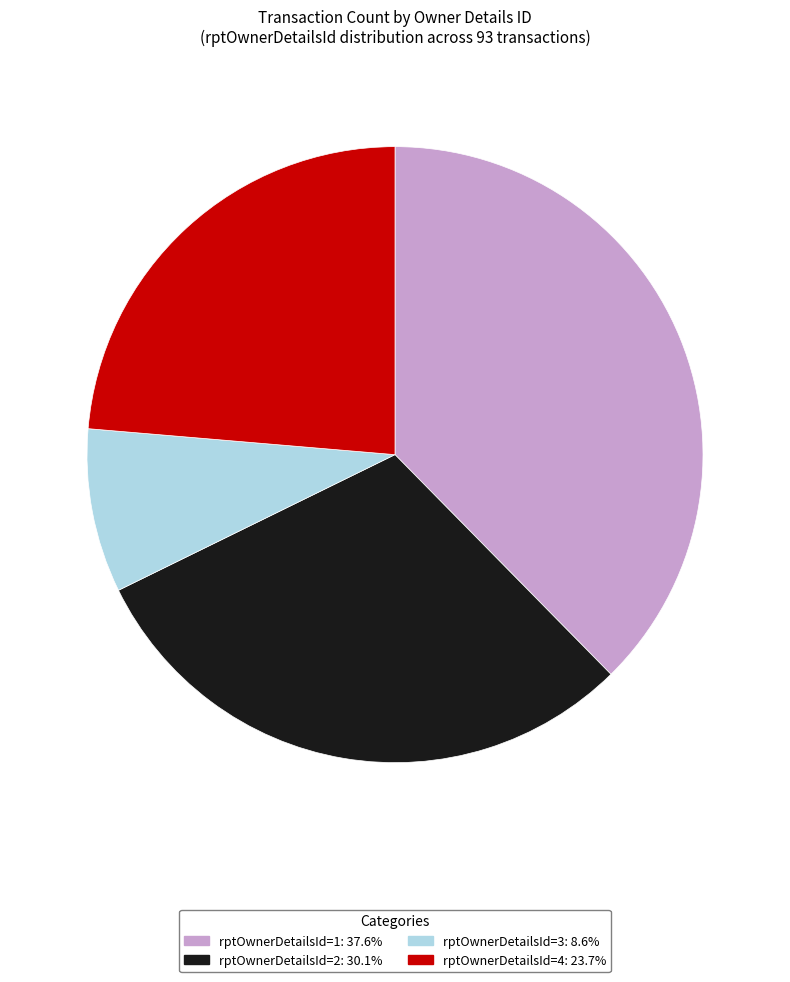

Is there any slice that represents more than half of the pie?

No